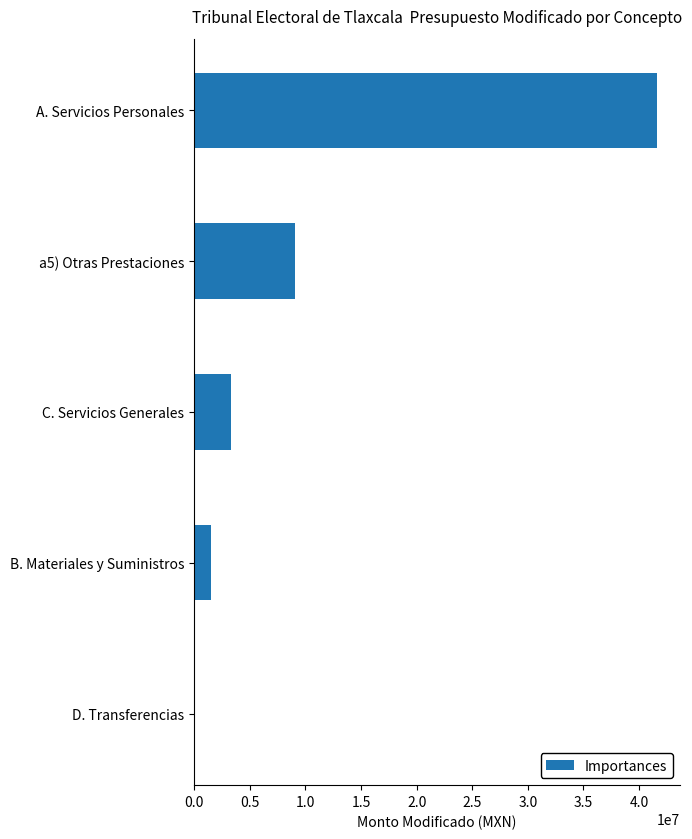

What is the average value?

11092749.2